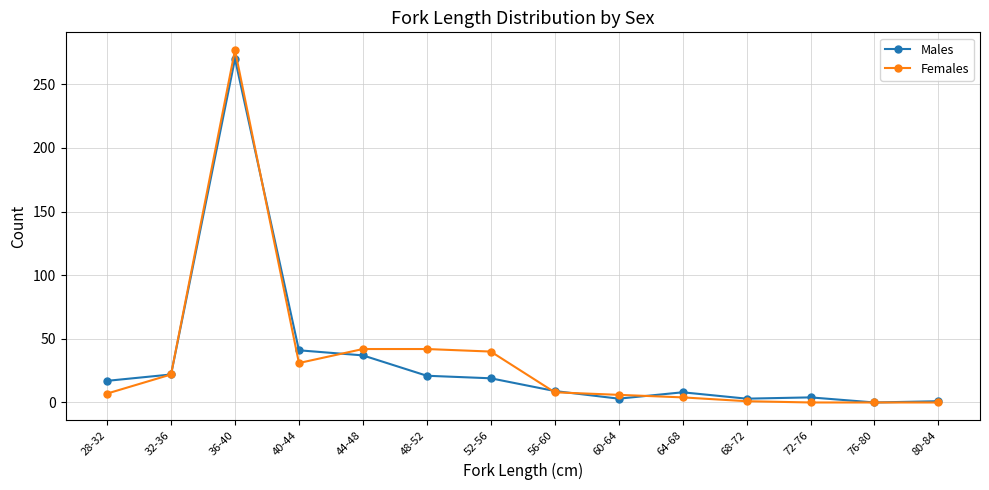

What is the label of the 11th point from the left?

68-72